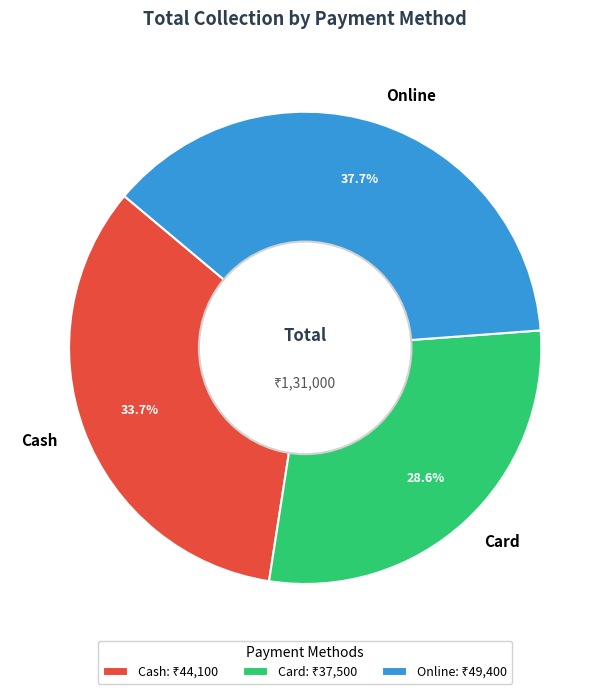

Count the number of slices in the pie.

3